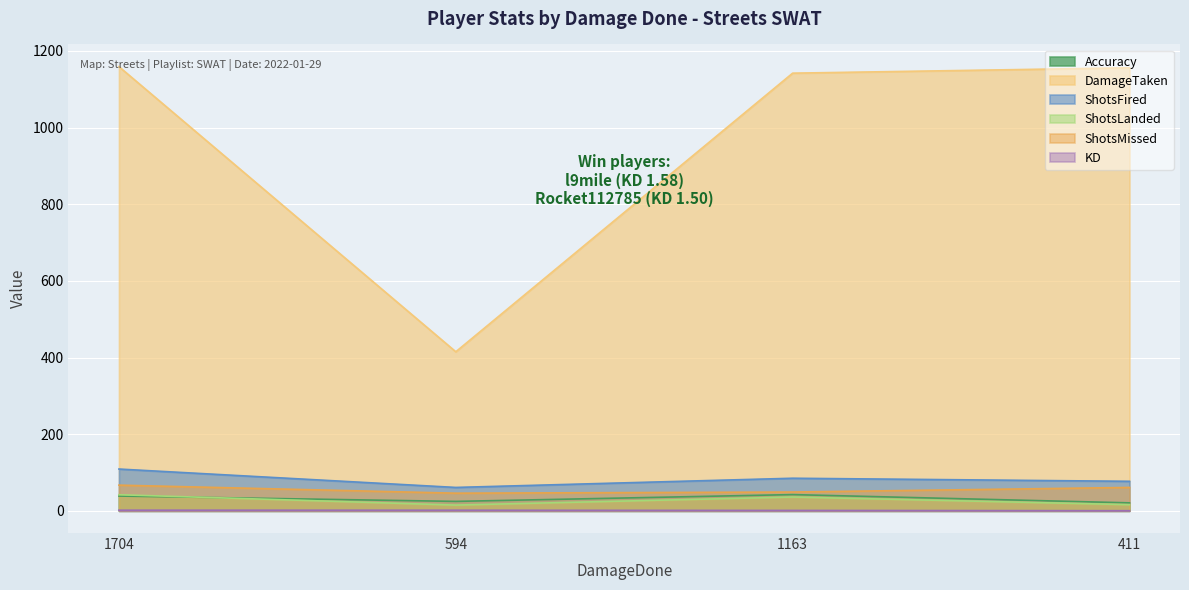

Which series has the widest spread of values?

DamageTaken